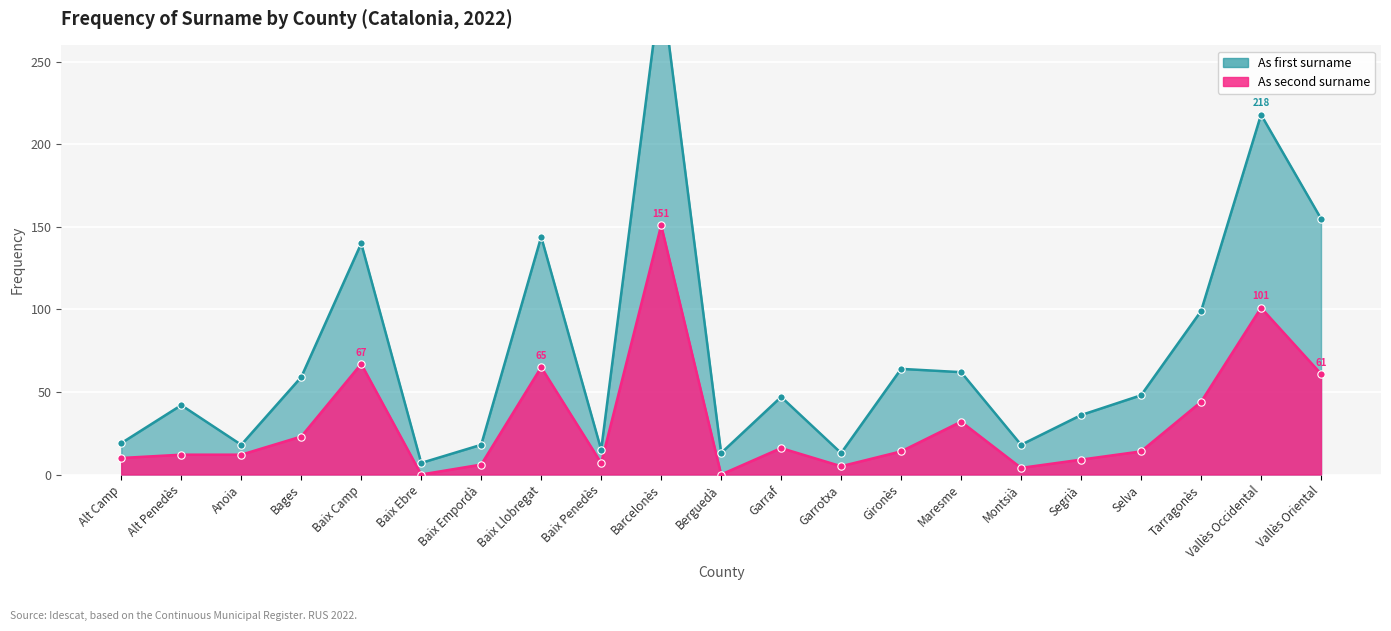

Which series has the largest total across all categories?

As first surname